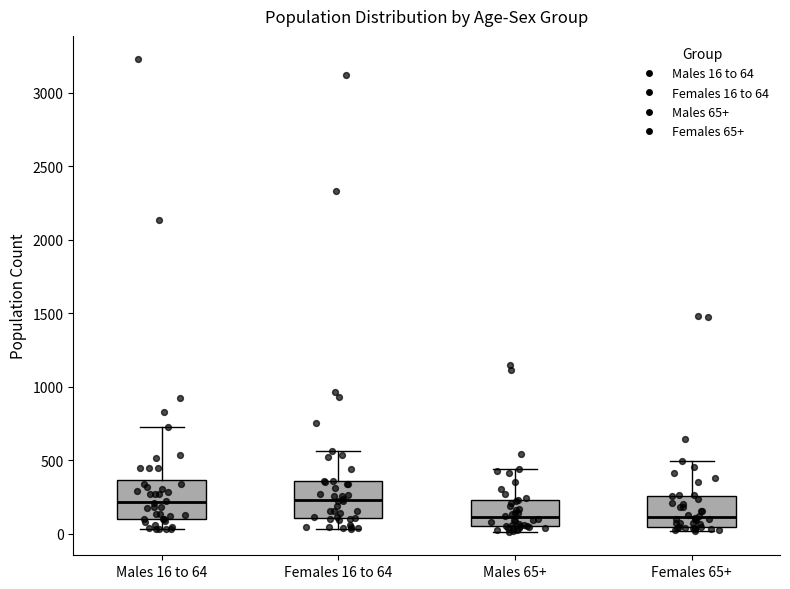

Where does the lower whisker of the box for Females 16 to 64 end on the y-axis? The values are not printed on the chart, so give them approximately, as read against the axis.

50